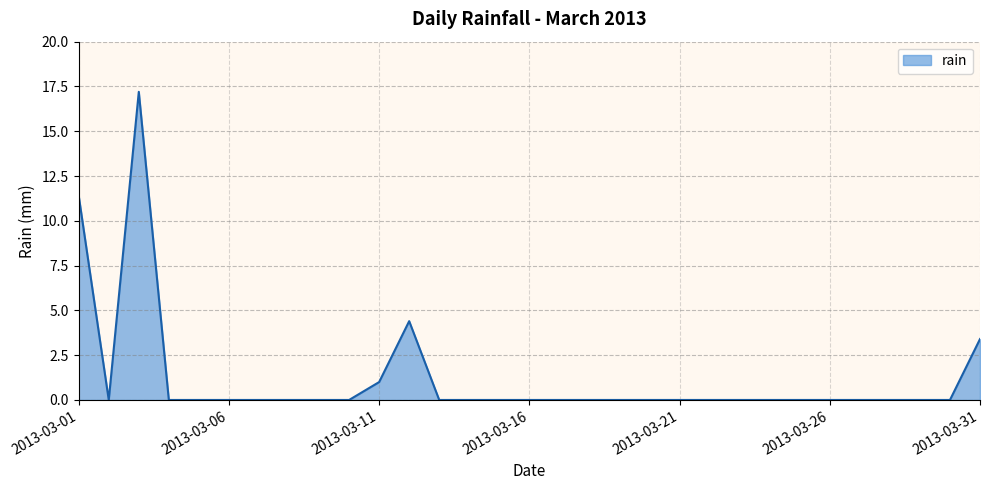

What is the difference between the maximum and minimum values?

17.2